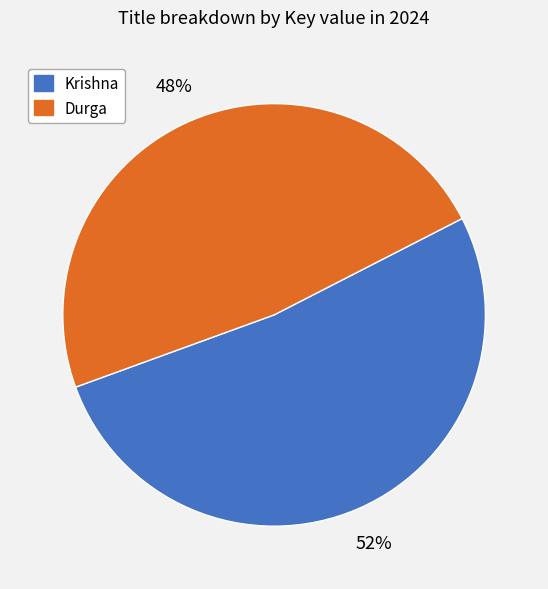

Which slice is the smallest?

Durga